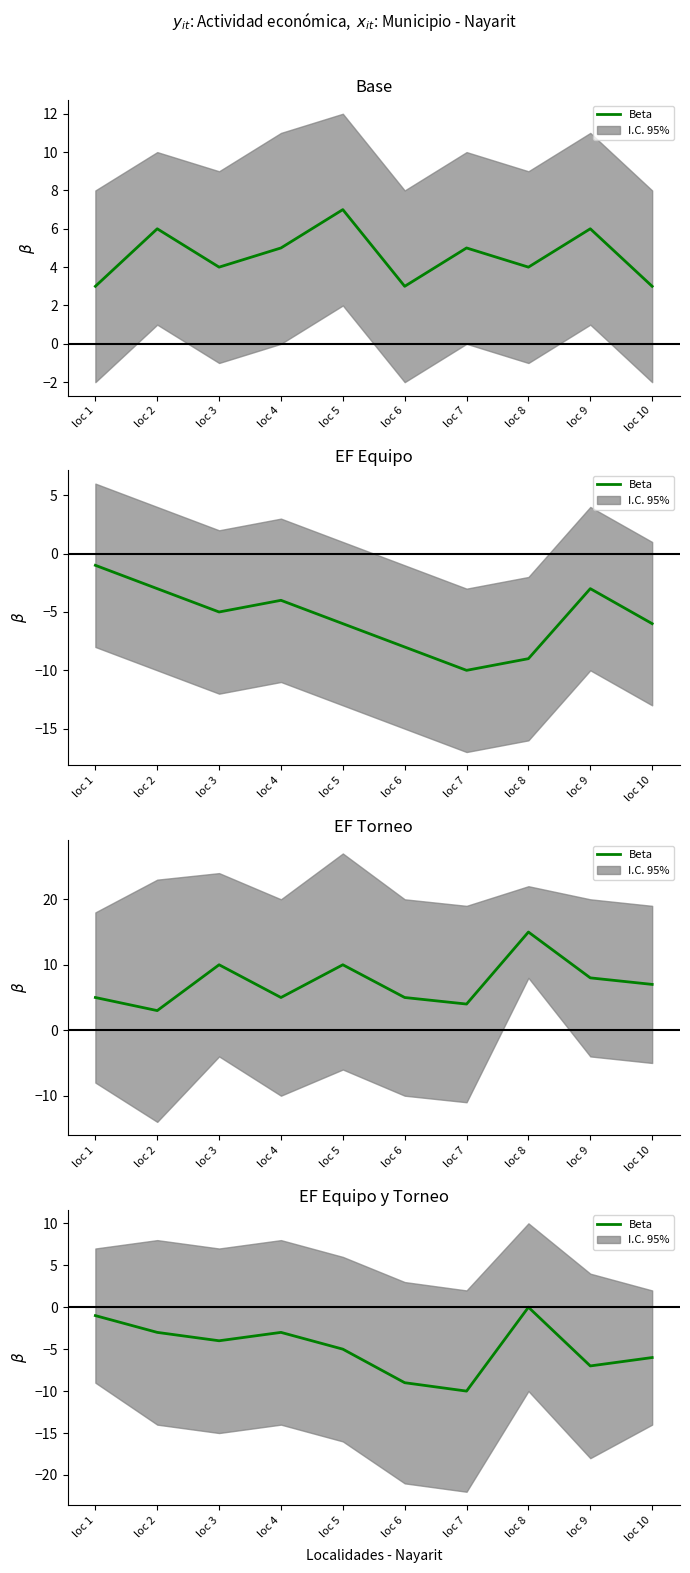

What is the approximate value at loc 9, to the nearest 10?

-10